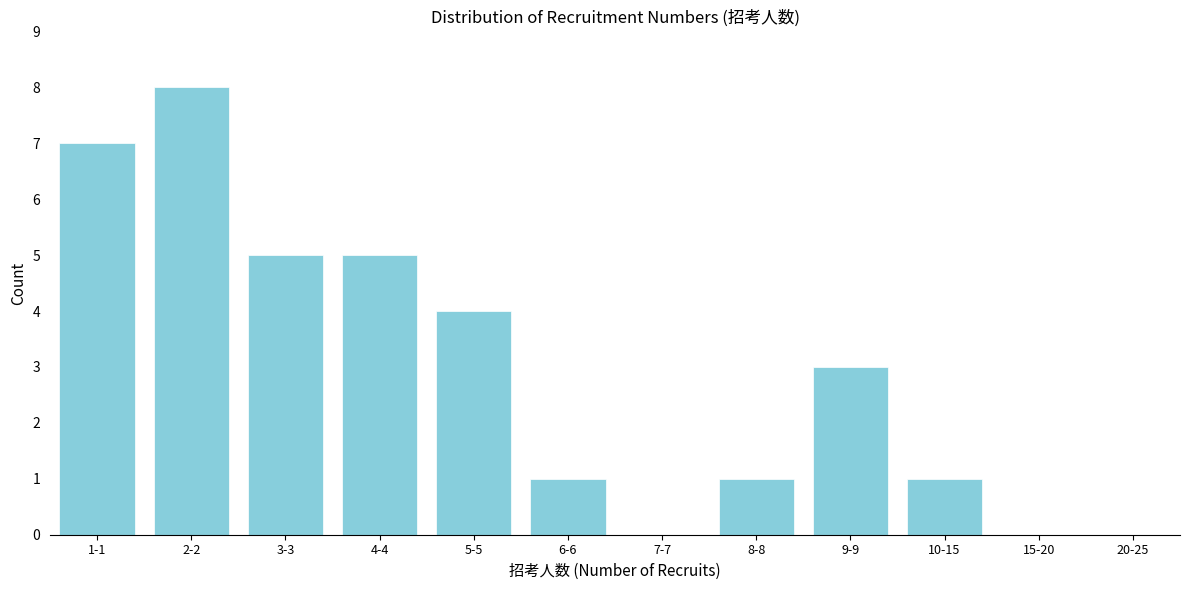

Which category has the highest value across all series?

2-2